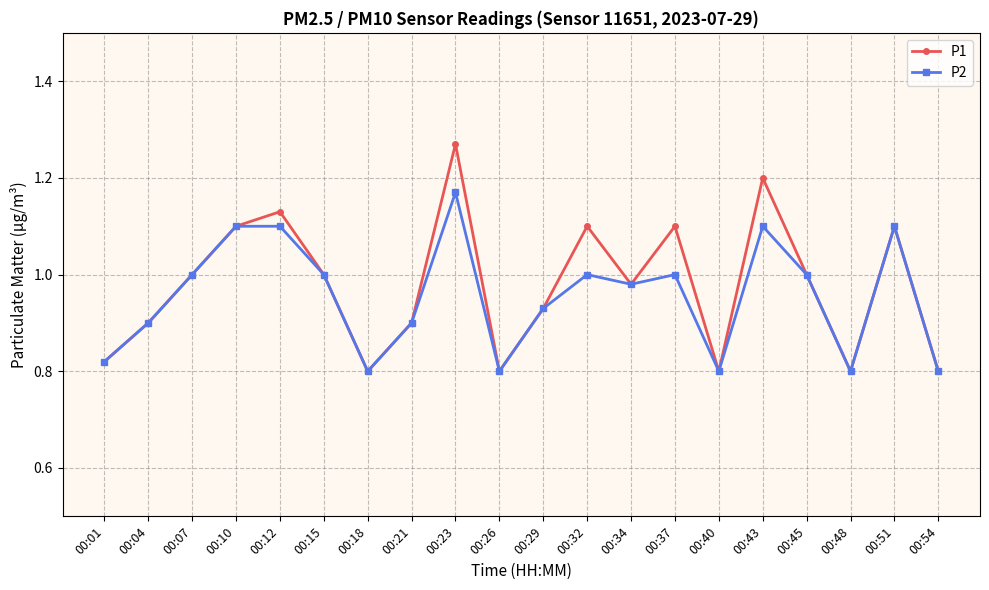

Which category has the highest value in the P2 series?

00:23